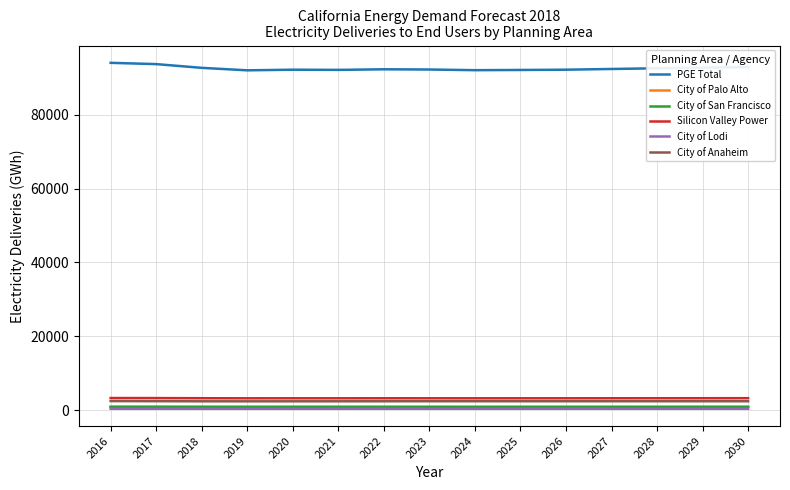

What is the sum of all City of San Francisco values?

14015